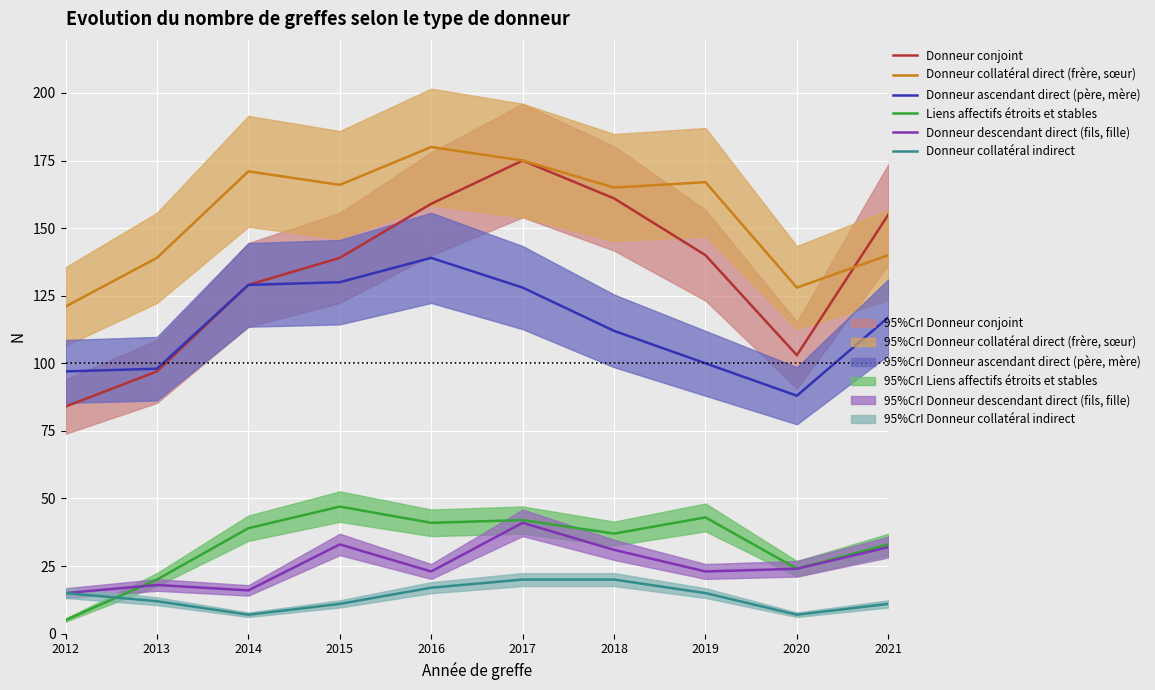

How many lines are shown in the chart?

6